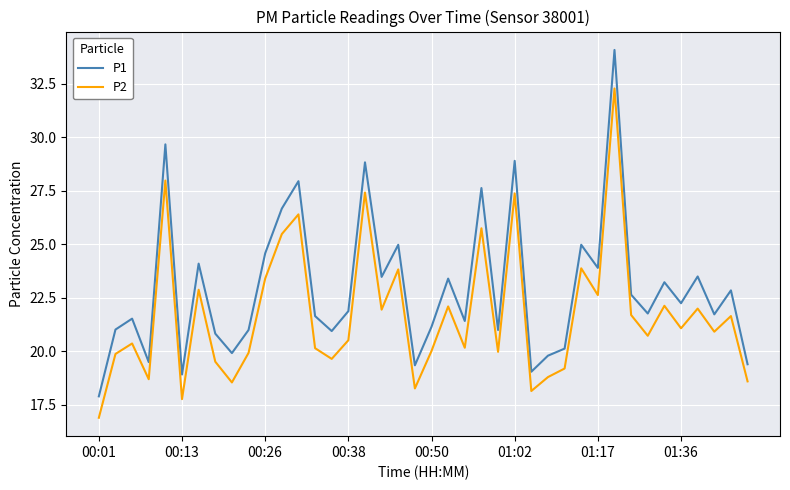

Which series has the largest range (max minus min)?

P1